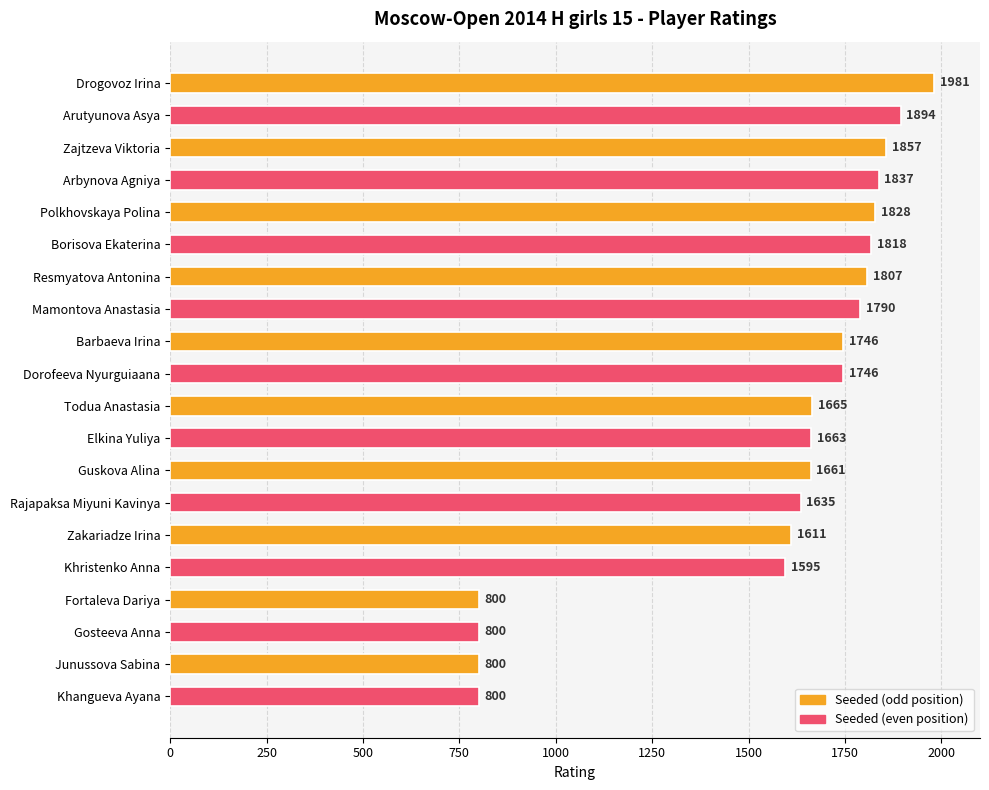

What is the smallest value displayed?

800